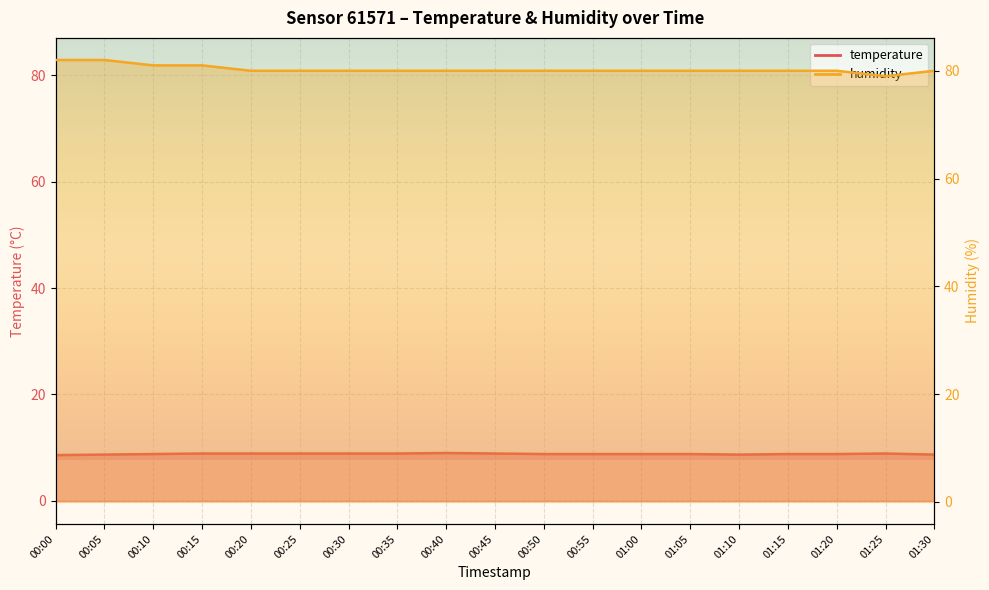

What is the minimum value shown in the chart?

8.6